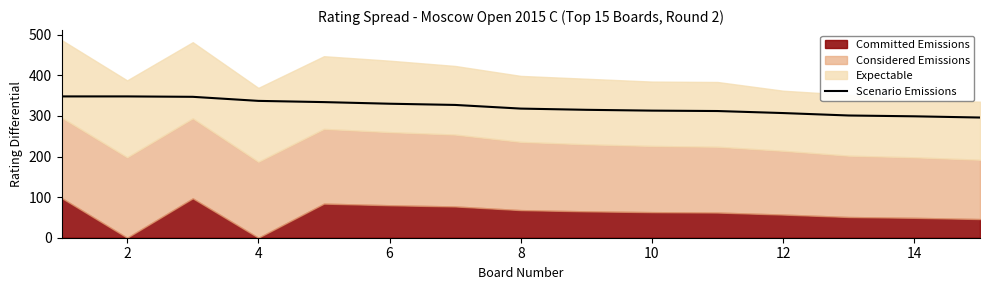

What is the lowest value of the Scenario Emissions series?

296